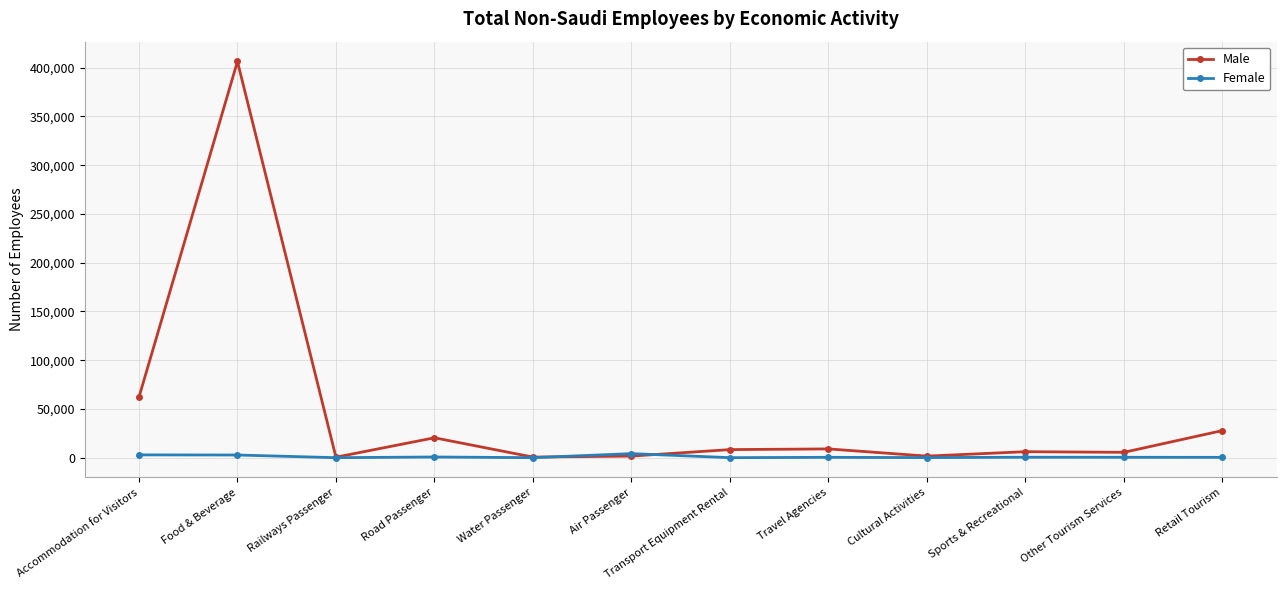

What is the average value of the Female series?

1007